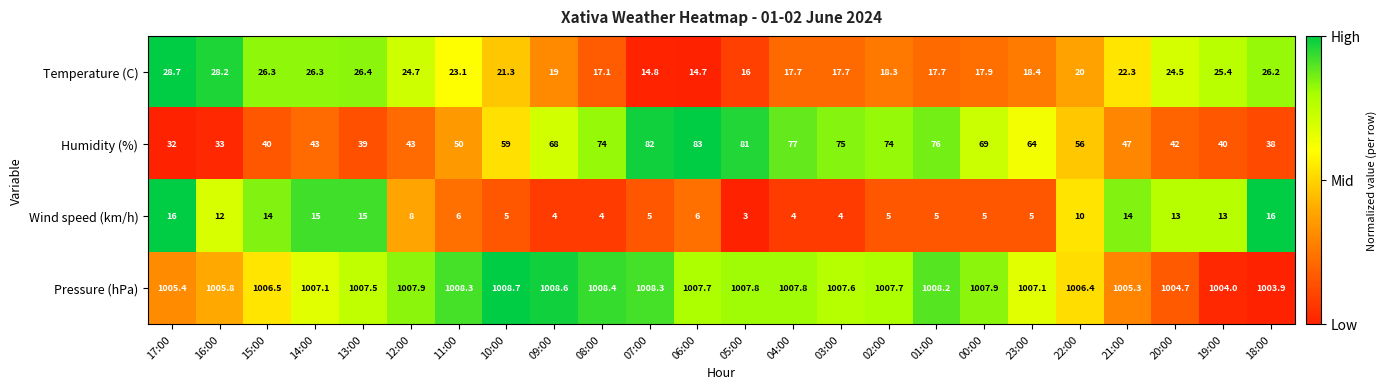

What is the sum of the Humidity (%) values at 06:00 and 14:00?

126.0